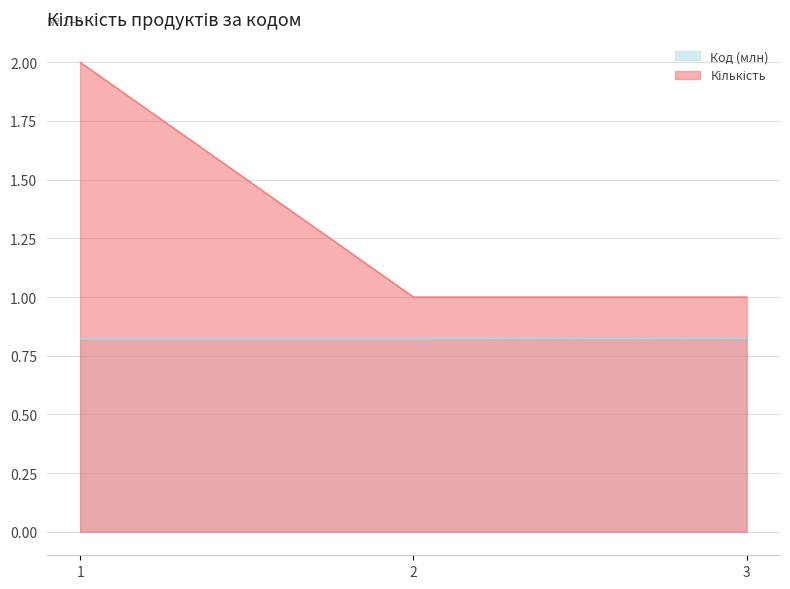

List the labels in order of Код value, largest first.

3, 2, 1